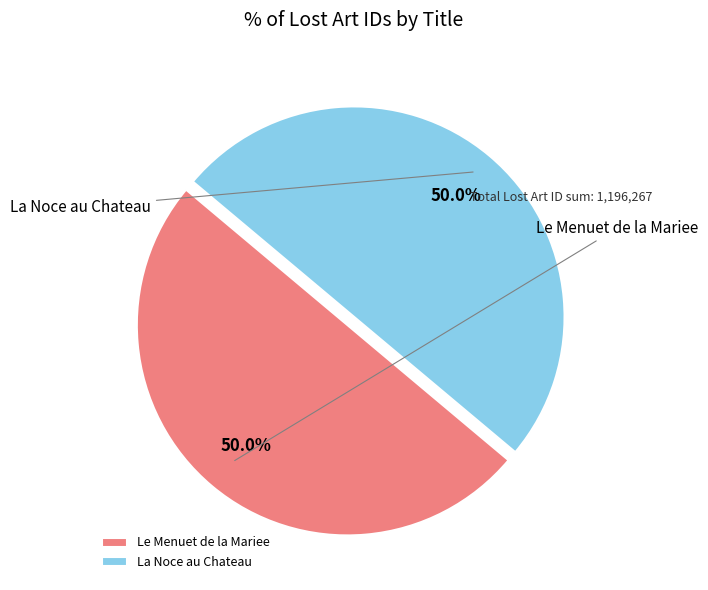

Combined, do Le Menuet de la Mariee and La Noce au Chateau account for over 50%?

Yes